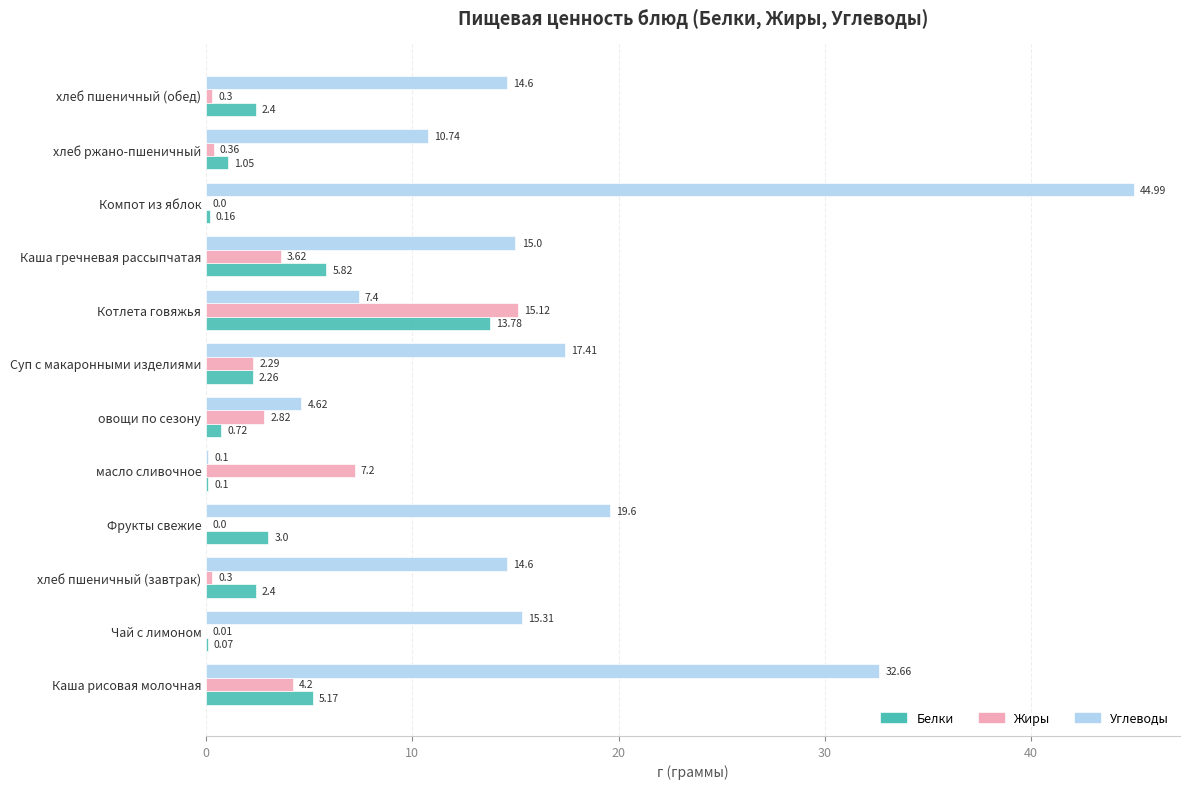

Which category has the highest value in the Жиры series?

Котлета говяжья